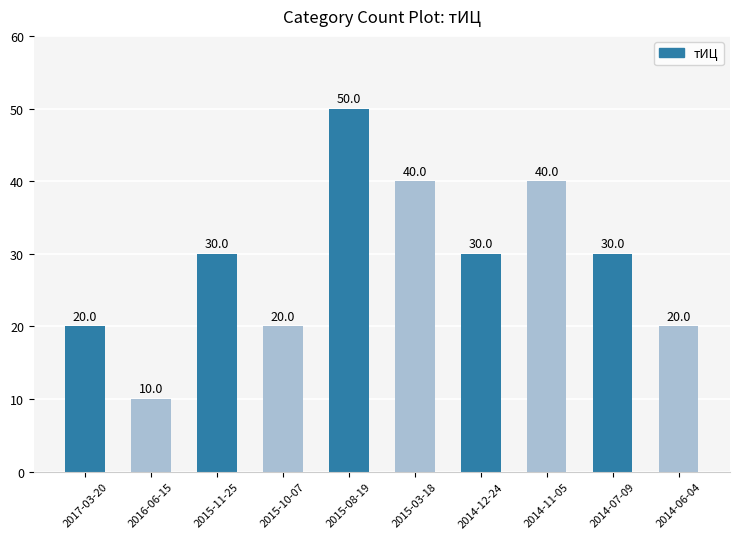

What is the sum of all values?

290